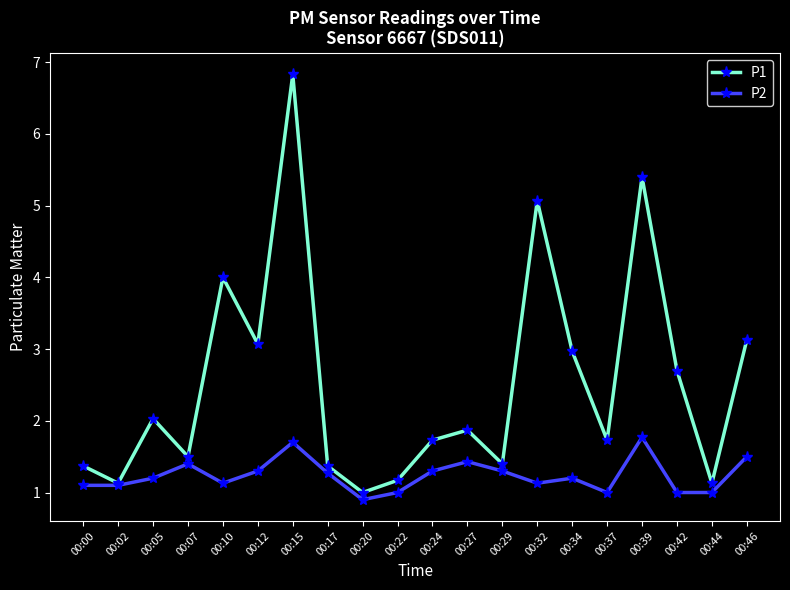

True or false: P1 has a value of 4.1 at 00:15.

False